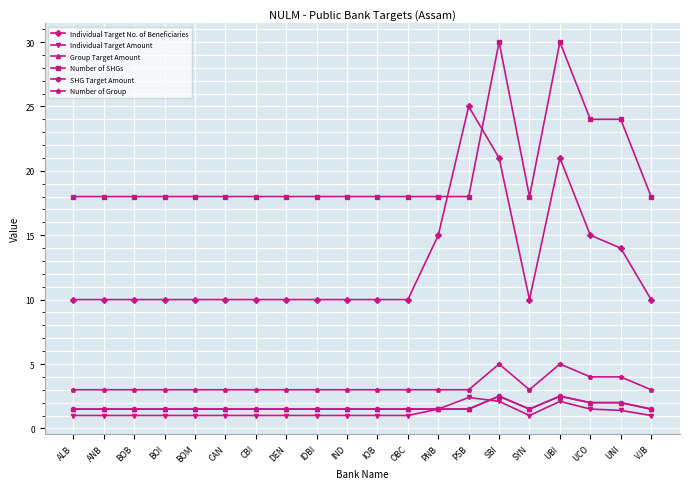

What is the difference between the maximum and minimum values in the Individual Target No. of Beneficiaries series?

15.0